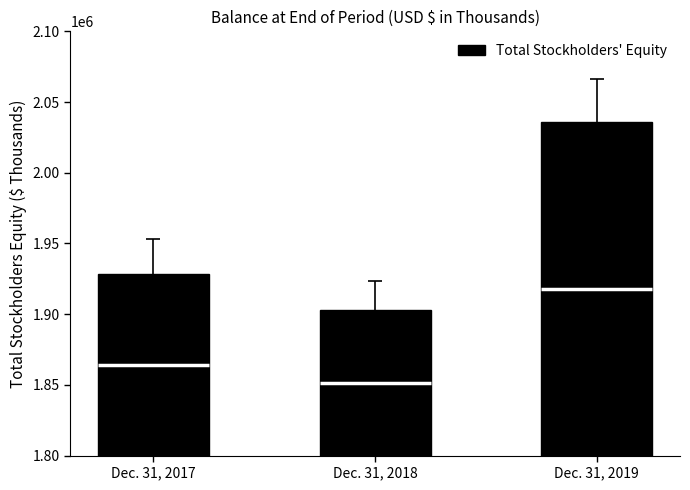

What is the sum of all values?

5867477